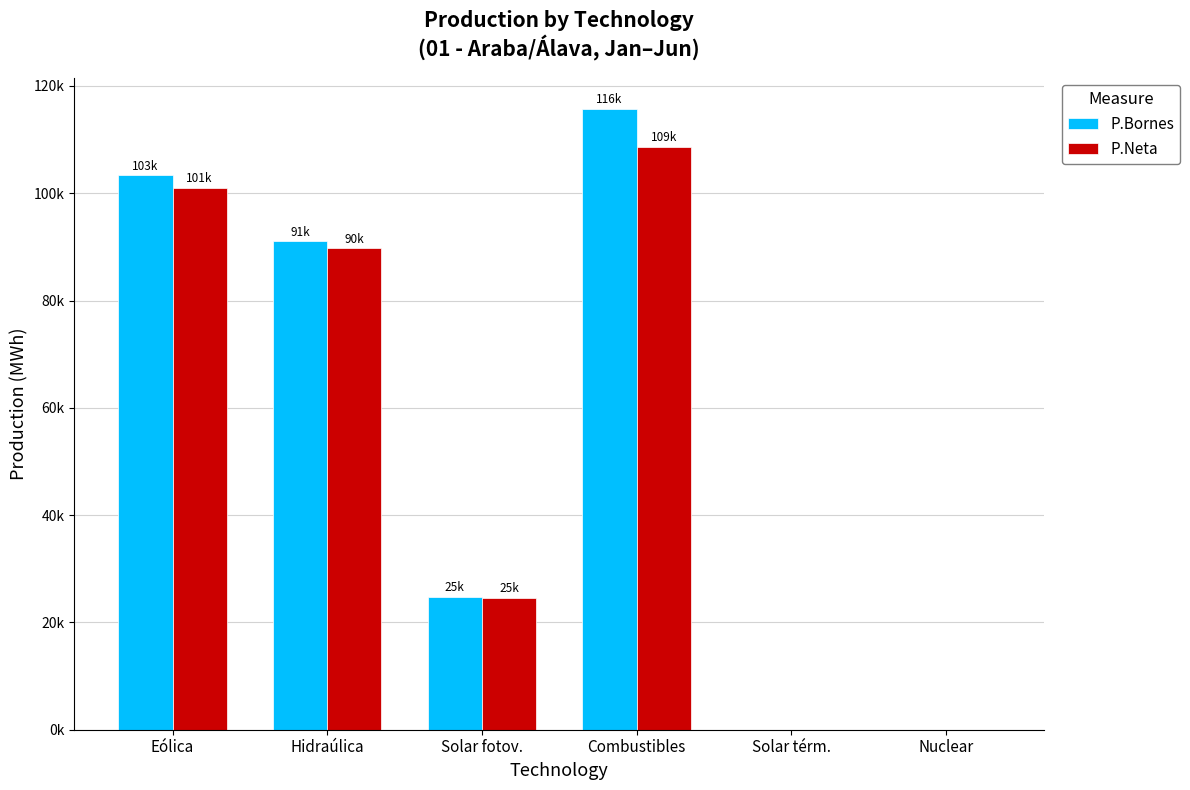

What are all the series names shown in the legend?

P.Bornes, P.Neta